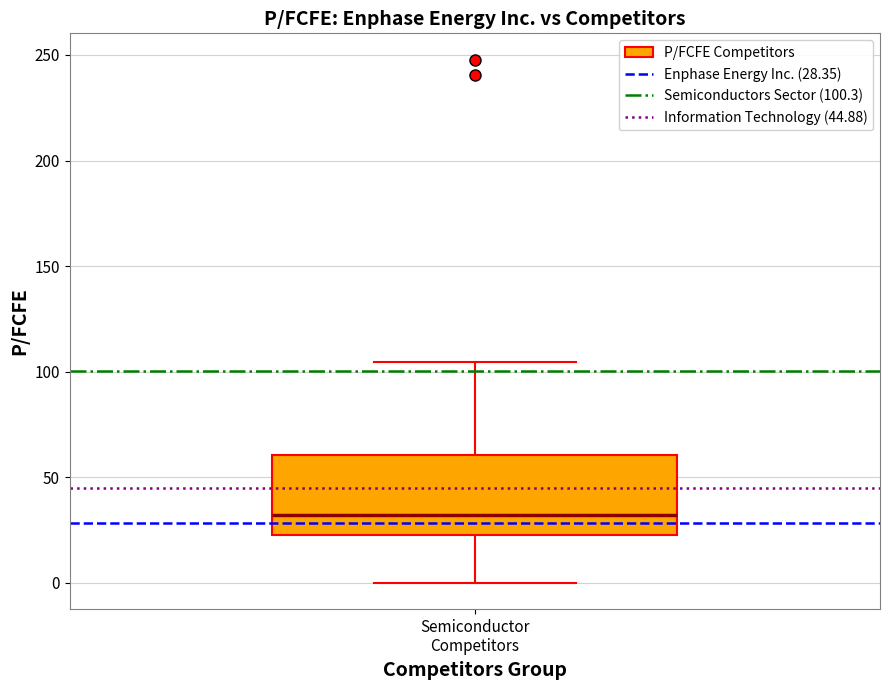

Read this box plot against the y-axis: the position of the median line, the range covered by the box, and the ends of both whiskers. The values are not printed on the chart, so give them approximately, as read against the axis.

median 30, box 25 to 60, whiskers 0 to 105